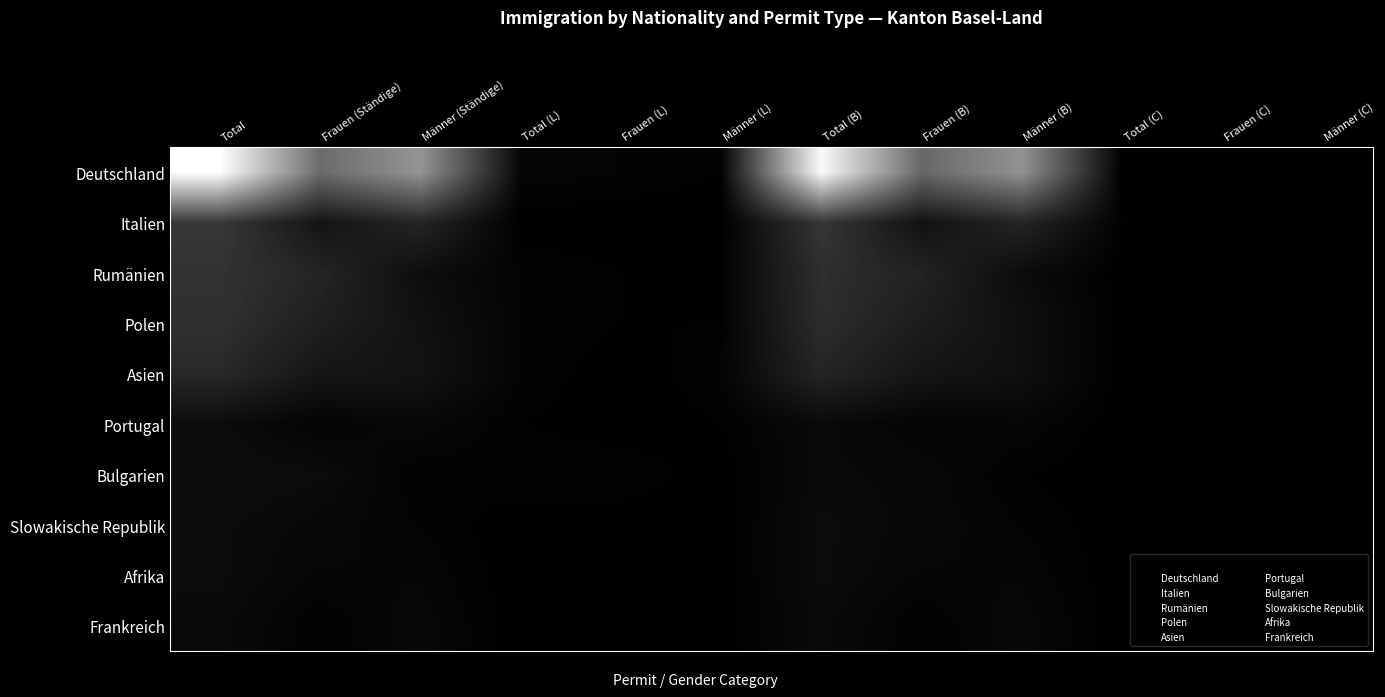

Which has a higher value, Total (B) or Frauen (Ständige)?

Total (B)